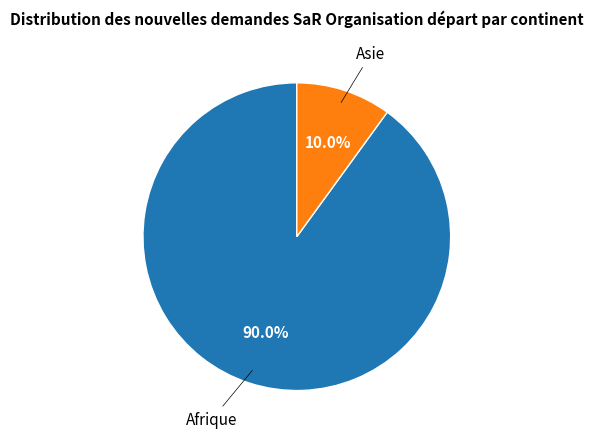

Does any single category account for the majority?

Yes